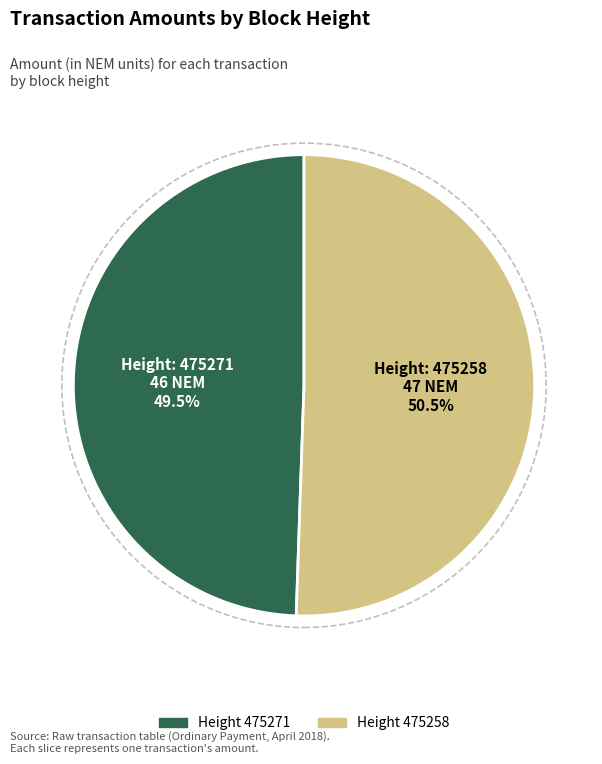

Does any single category account for the majority?

Yes